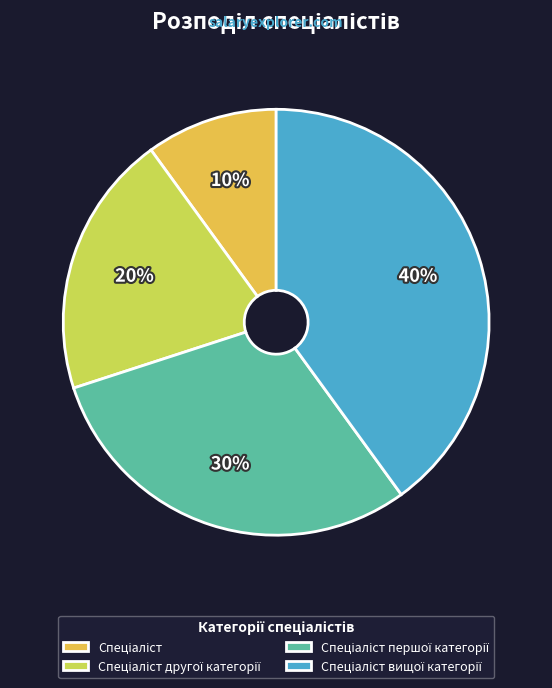

Is there a majority slice in this chart?

No